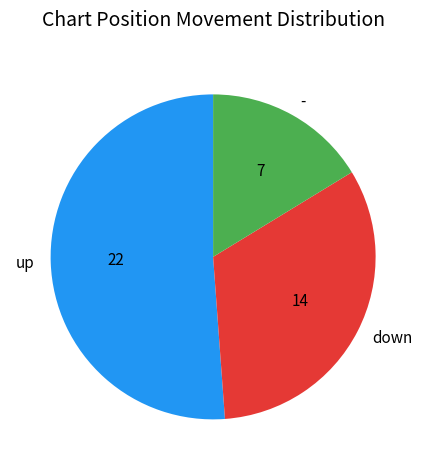

Combined, do up and - account for over 50%?

Yes